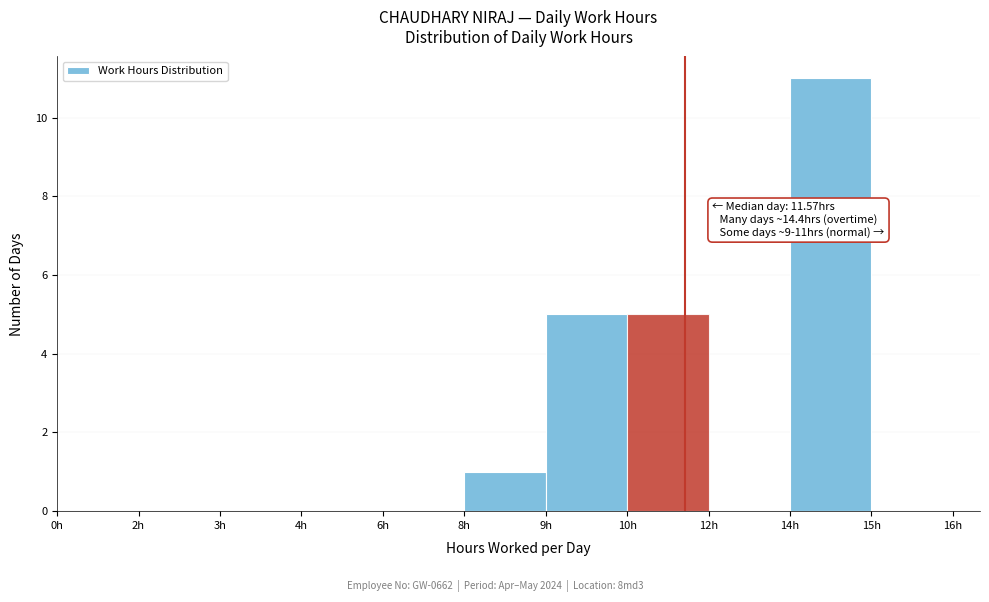

Reading left to right, transcribe all the data shown in this chart.

0h=0	2h=0	3h=0	4h=0	6h=0	8h=1	9h=5	10h=5	12h=0	14h=11	15h=0